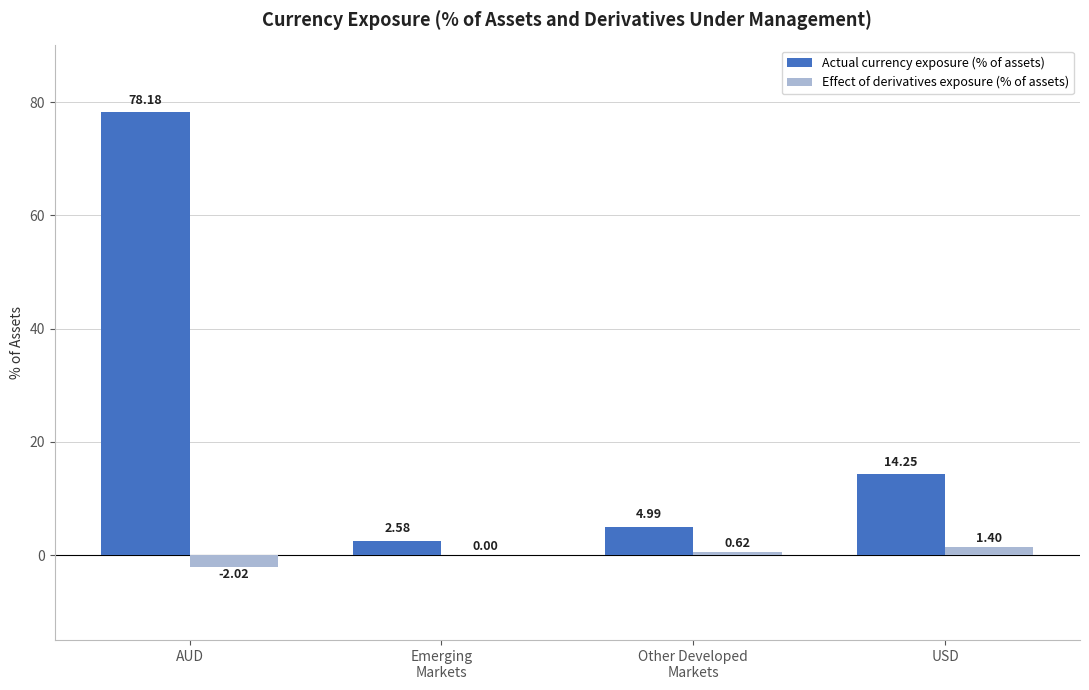

At which category is the sum across all series the highest?

AUD